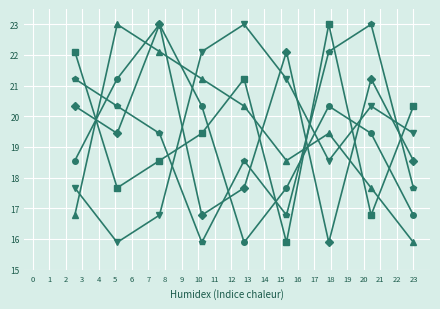

What is the greatest value displayed?

23.0